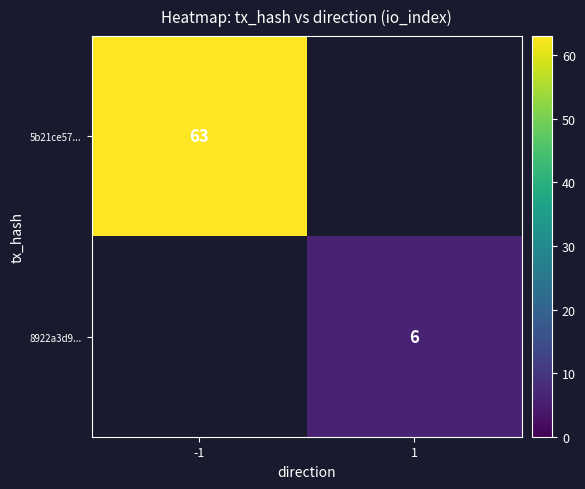

How many categories are shown in the chart?

2